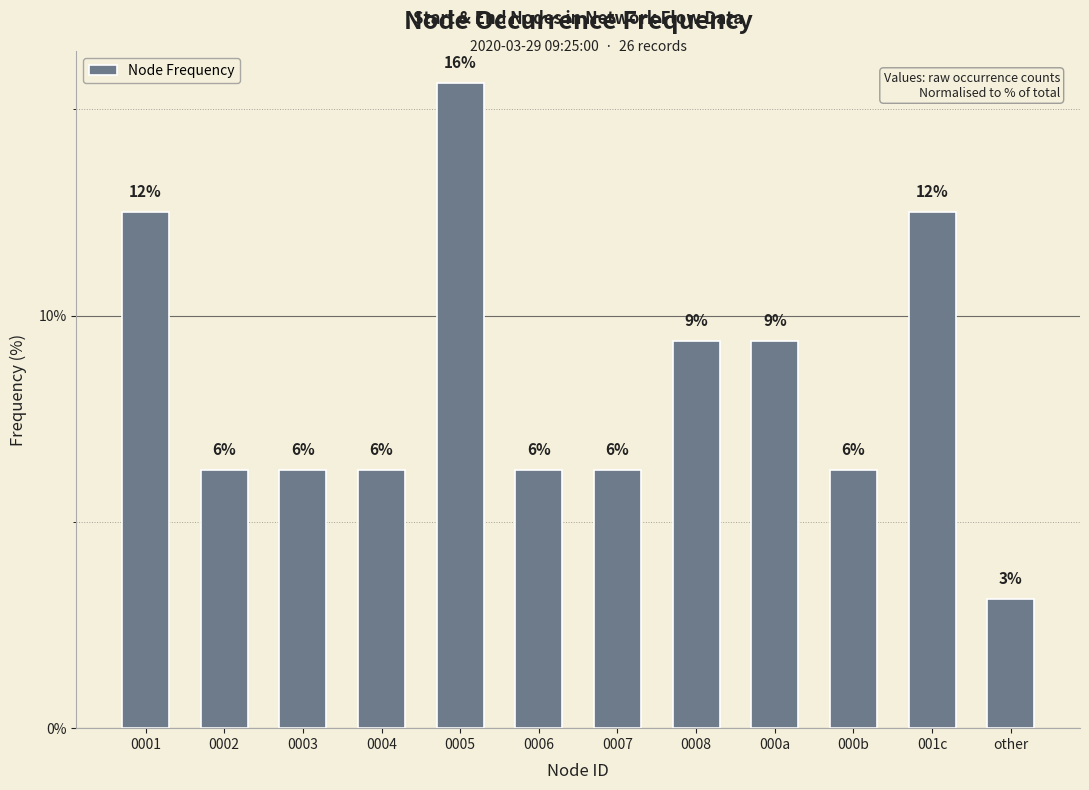

Approximately how many times larger is the value at 0005 compared to 0004?

2.5